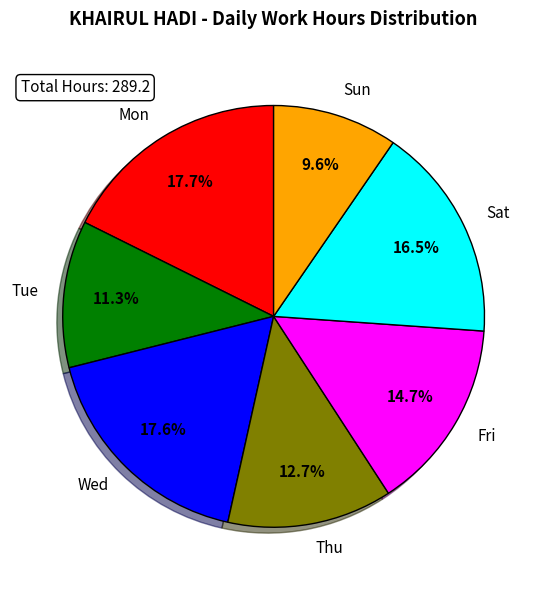

What is the smallest slice in the pie chart?

Sun